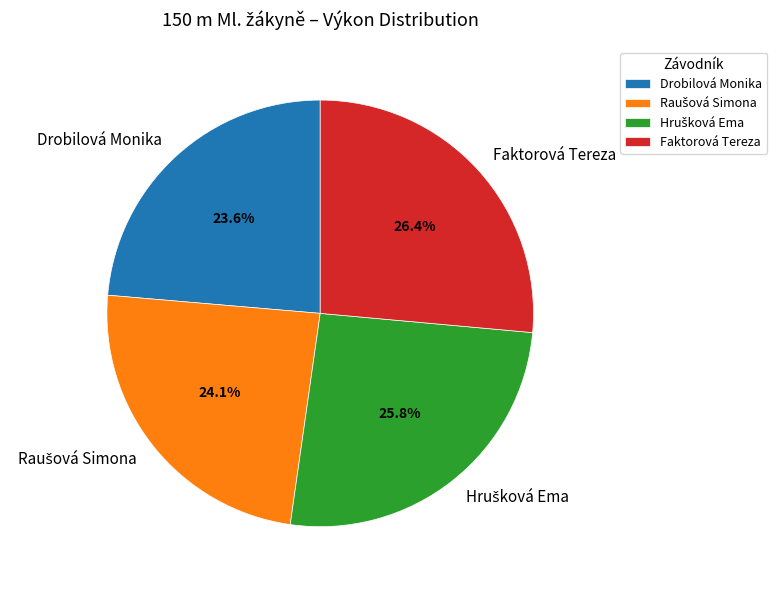

True or false: Drobilová Monika accounts for 31% of the total.

False